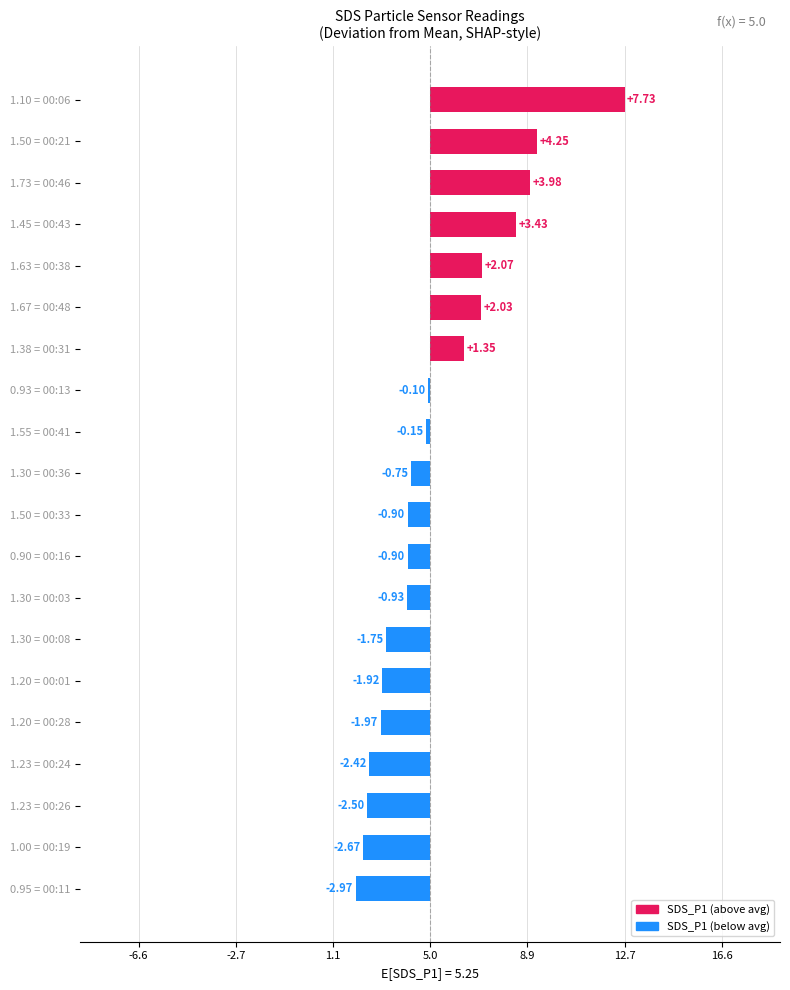

Are the bars horizontal?

Yes